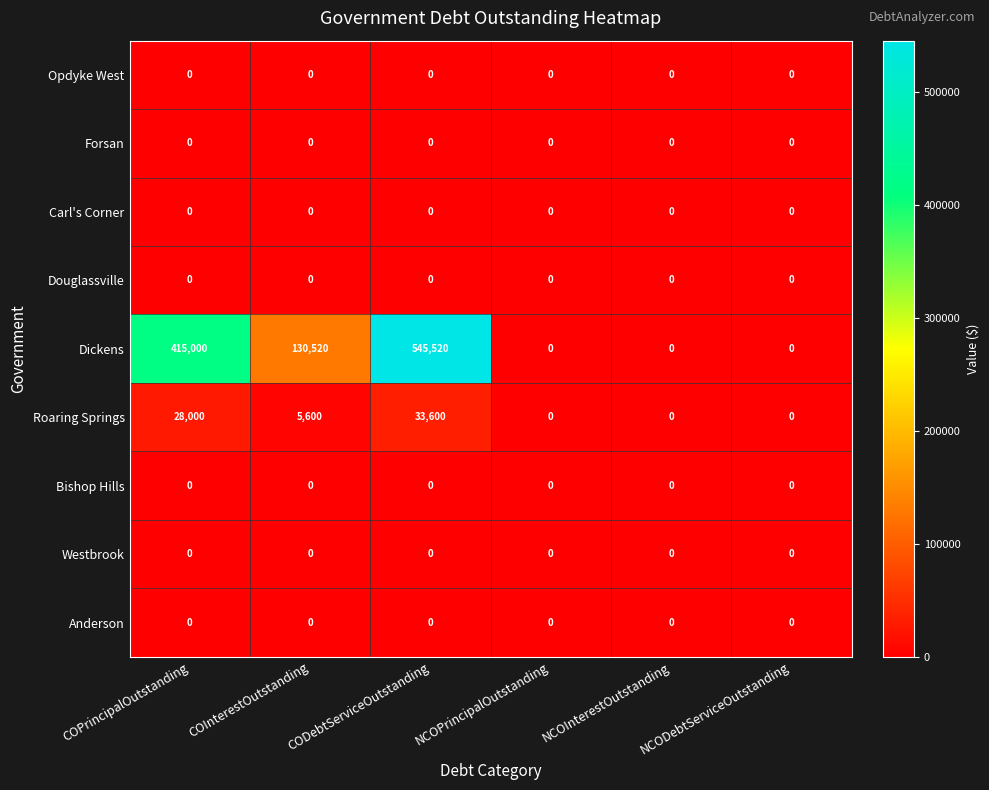

How many series are shown in this chart?

9